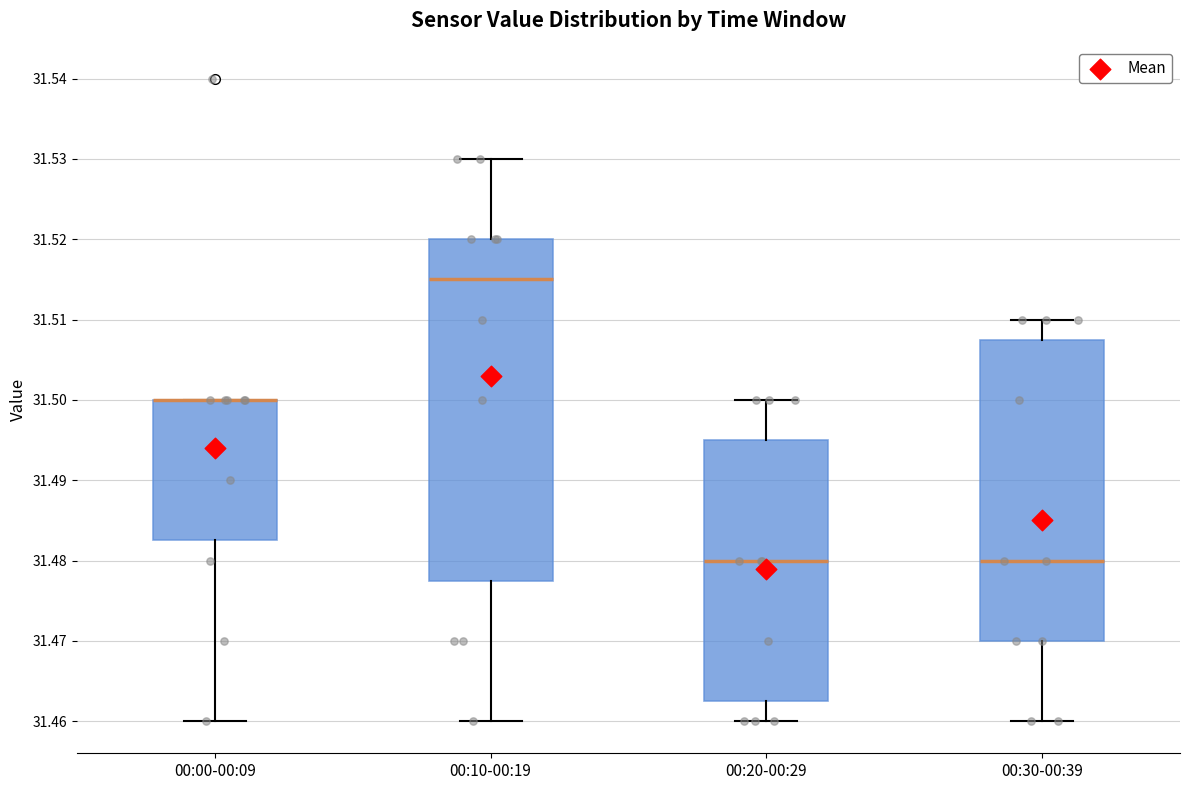

Comparing the boxes themselves (not the whiskers), which one is the tallest?

00:10-00:19